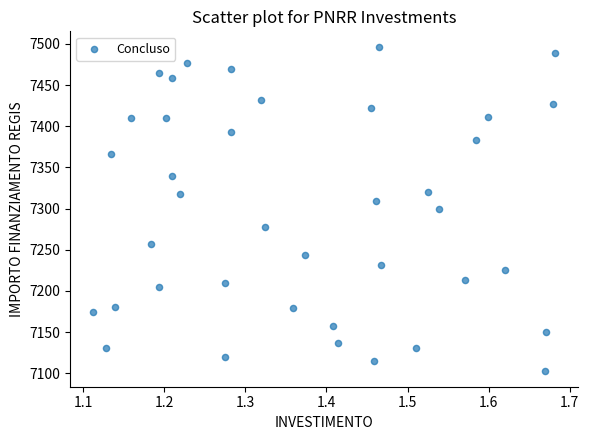

What is the range of Y values (max minus min)?

392.5